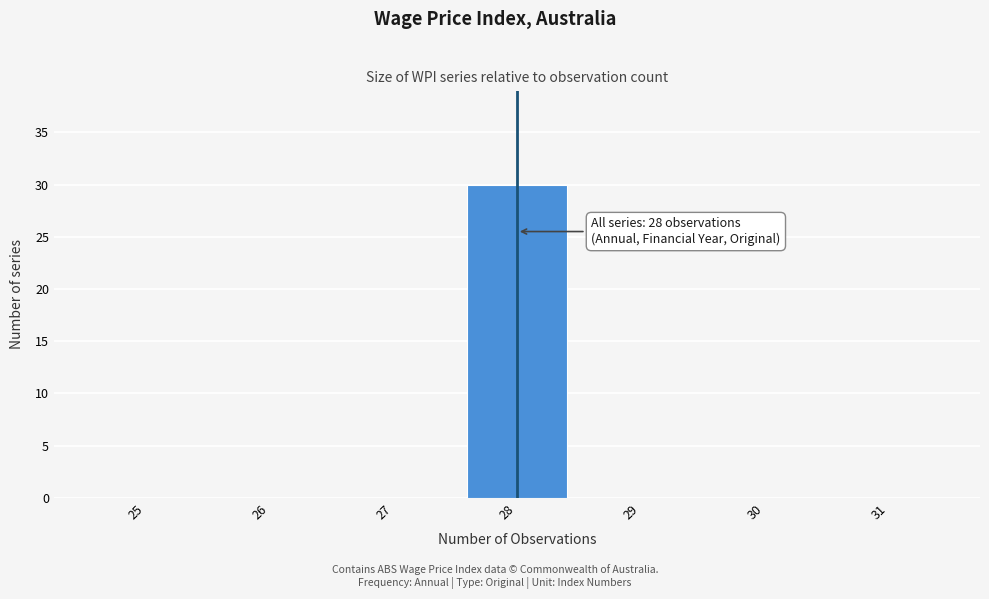

Which range on the x-axis has the tallest bar?

27.5 to 28.5